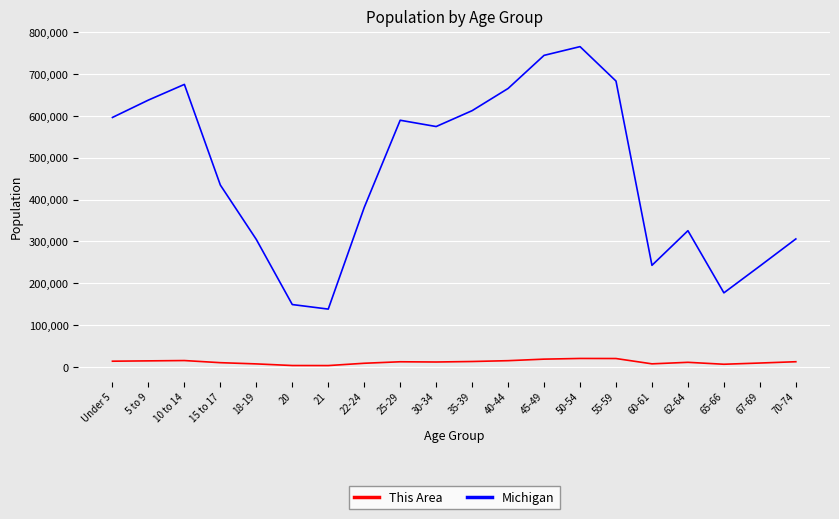

Which series has the largest total across all categories?

Michigan